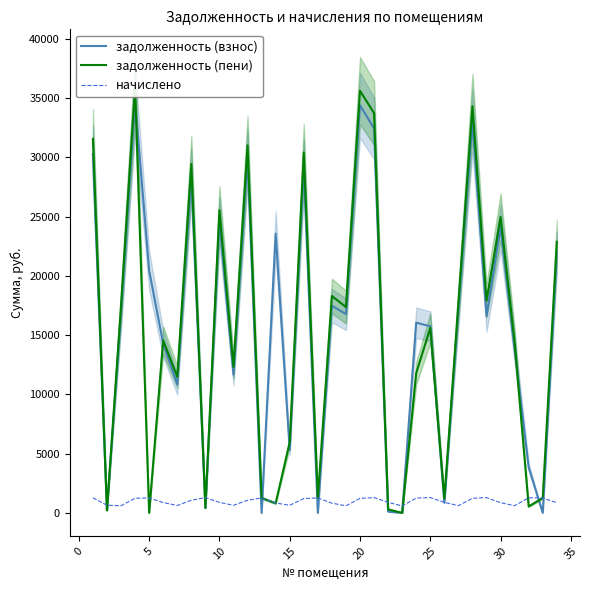

What is the maximum value for задолженность (взнос)?

34752.6